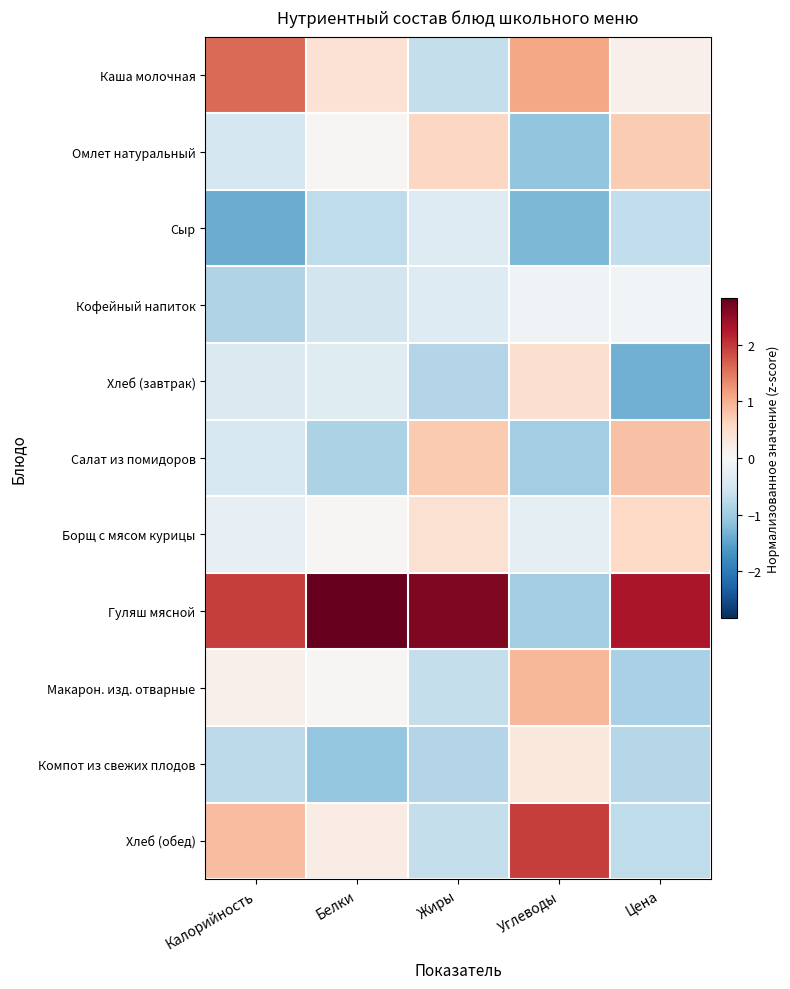

At how many categories does at least one series exceed 0?

5